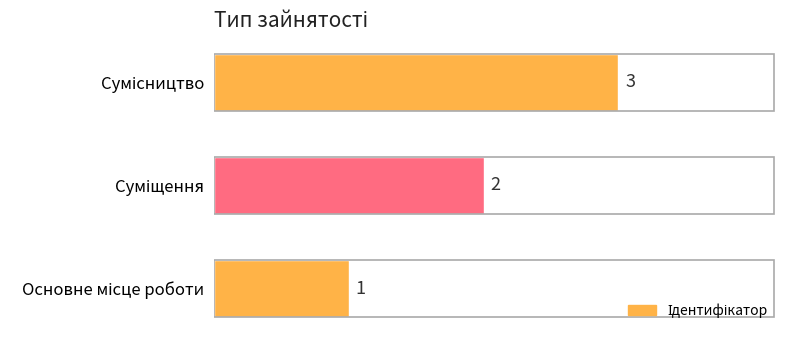

How many distinct data groups are displayed?

1